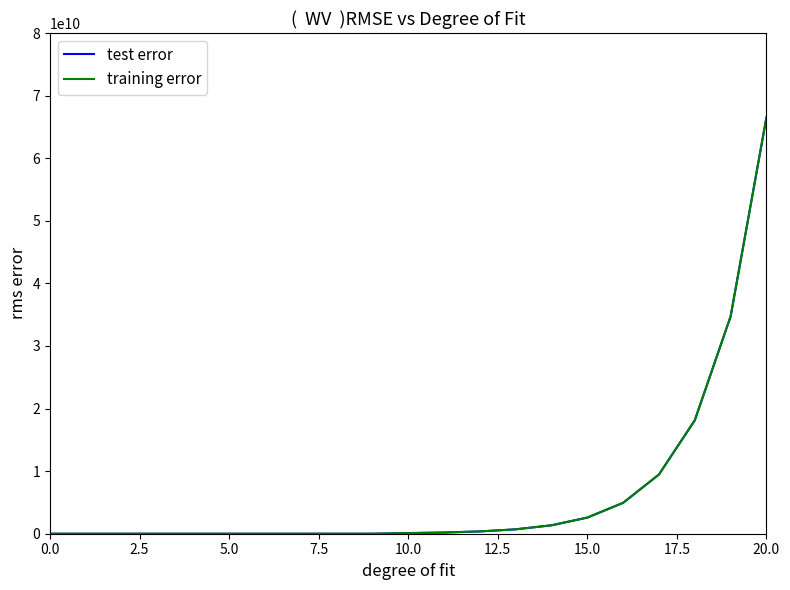

Is this an area chart (filled region under the line)?

No